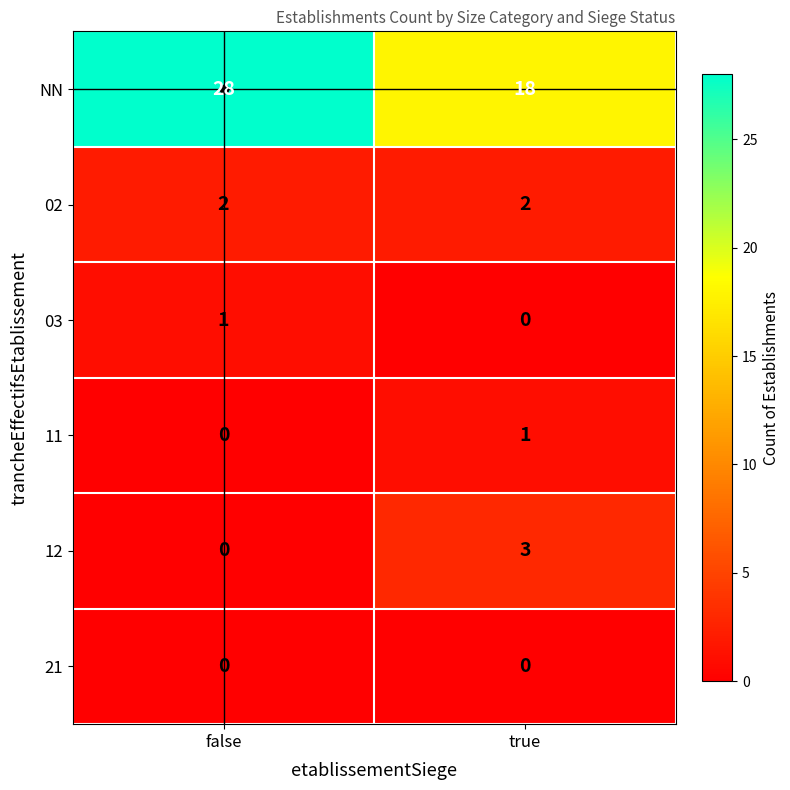

What is the sum of all 02 values?

4